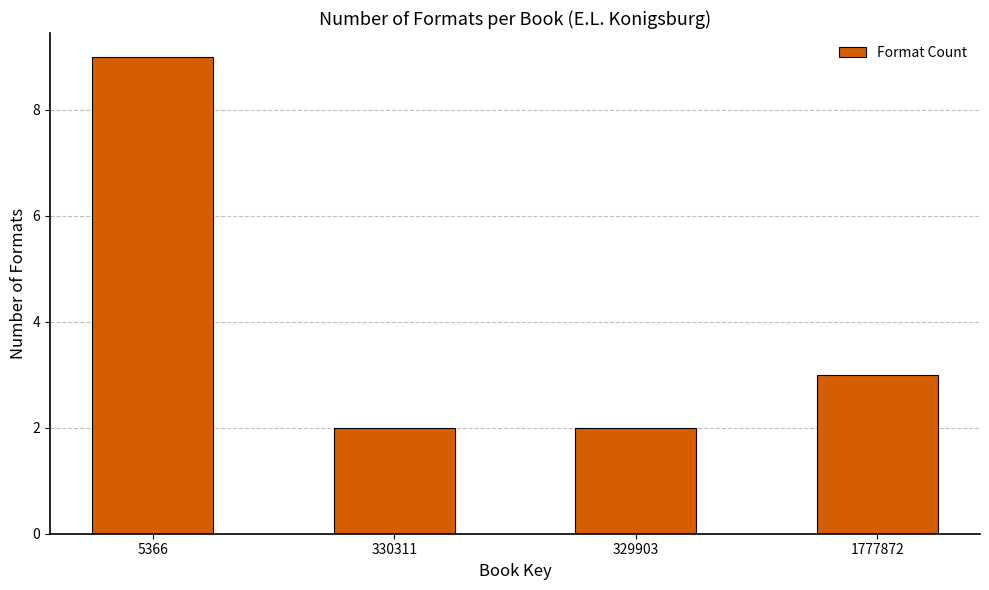

What is the ratio of the value at 330311 to the value at 329903?

1.0